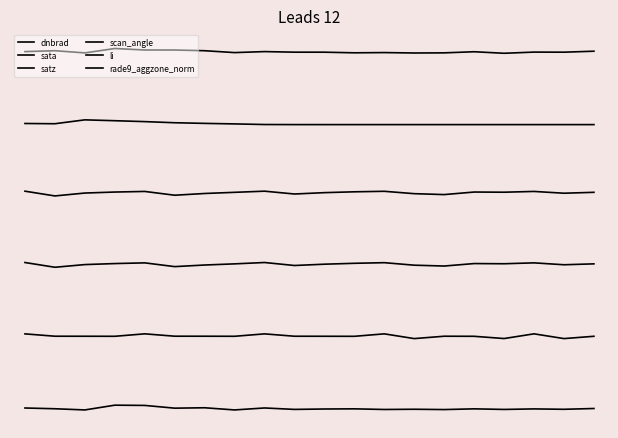

Does the chart display data point markers on the line(s)?

No